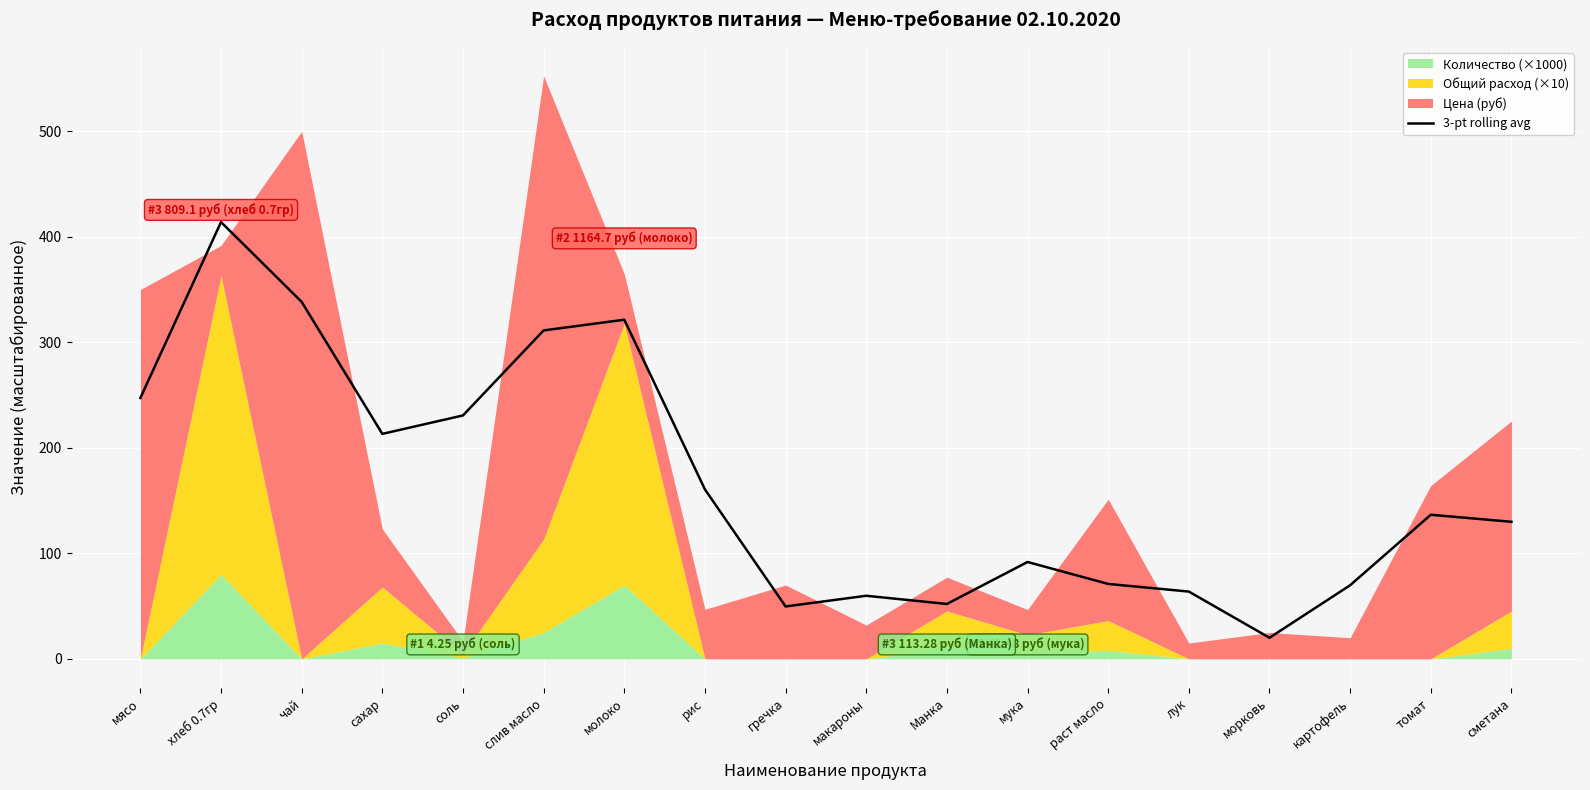

Approximately how many times larger is the value at сахар compared to слив масло?

0.7